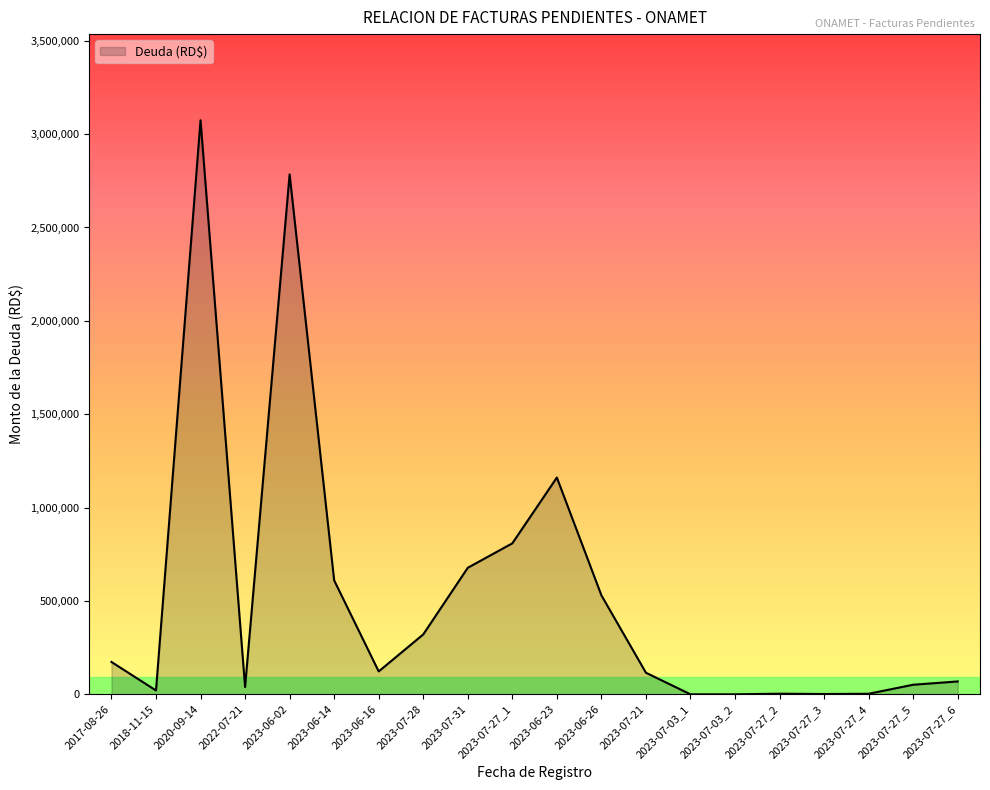

How many lines are shown in the chart?

1